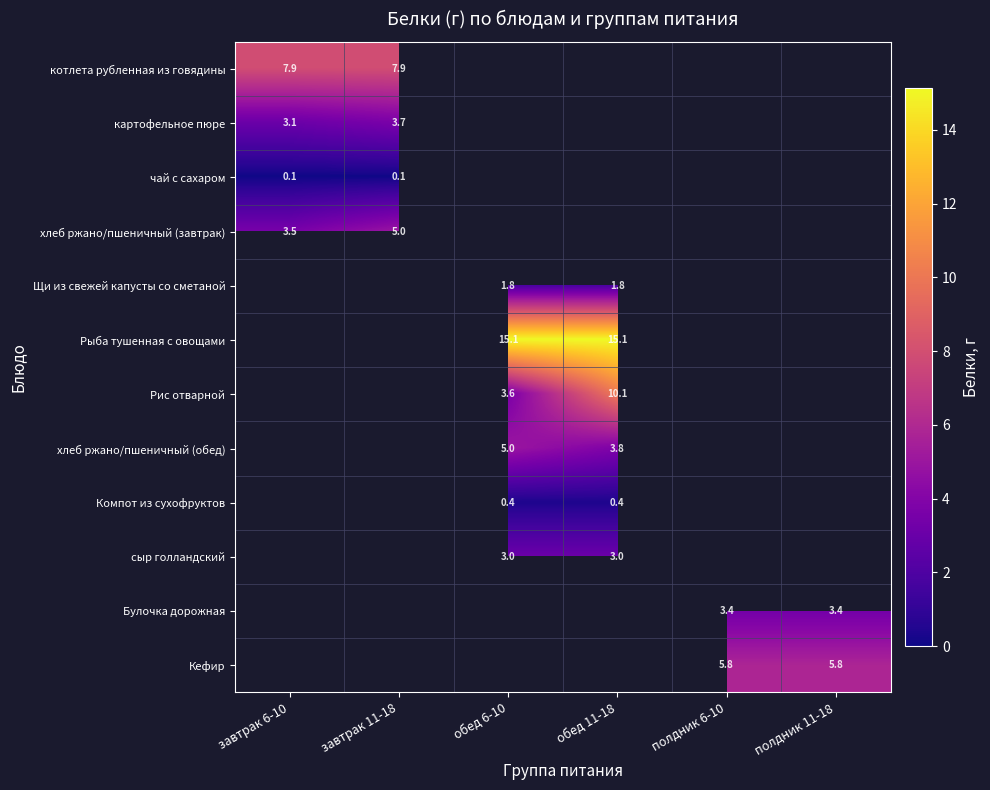

Between завтрак 11-18 and завтрак 6-10, which is larger?

завтрак 11-18